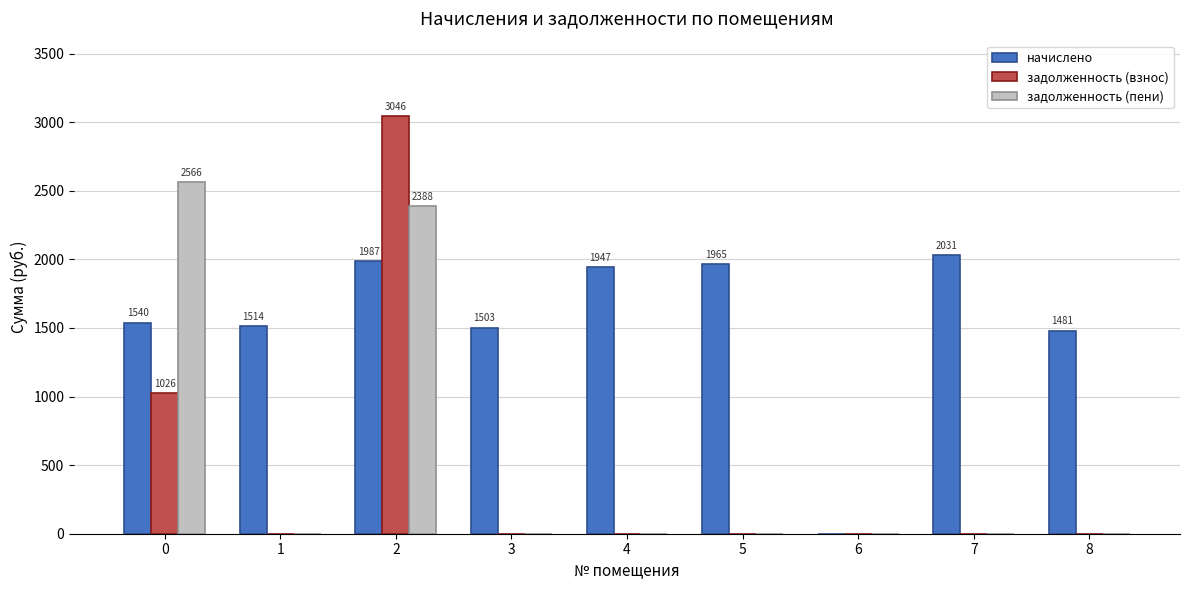

What is the greatest value displayed?

3046.1